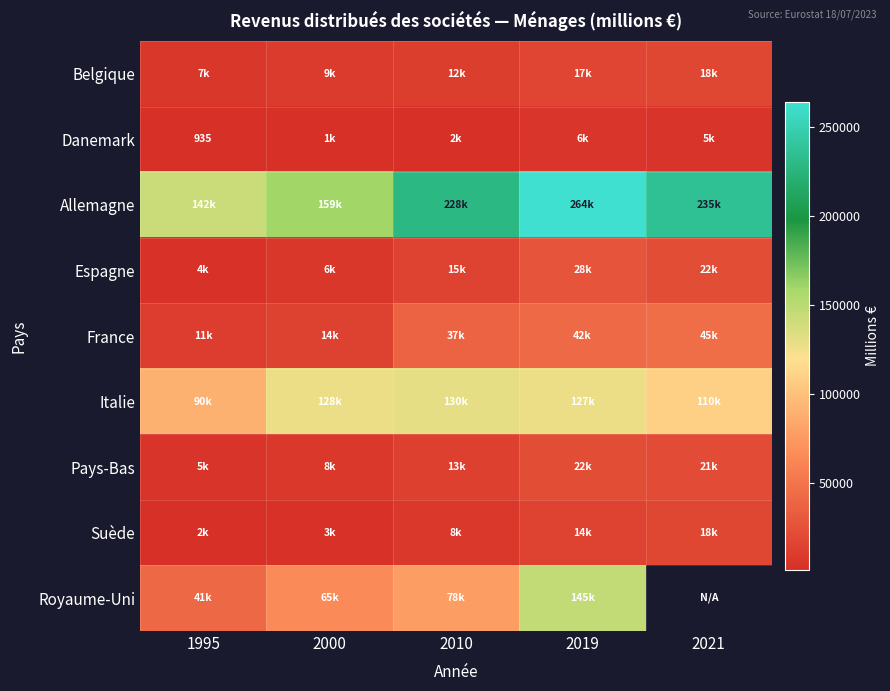

How many series are shown in this chart?

9